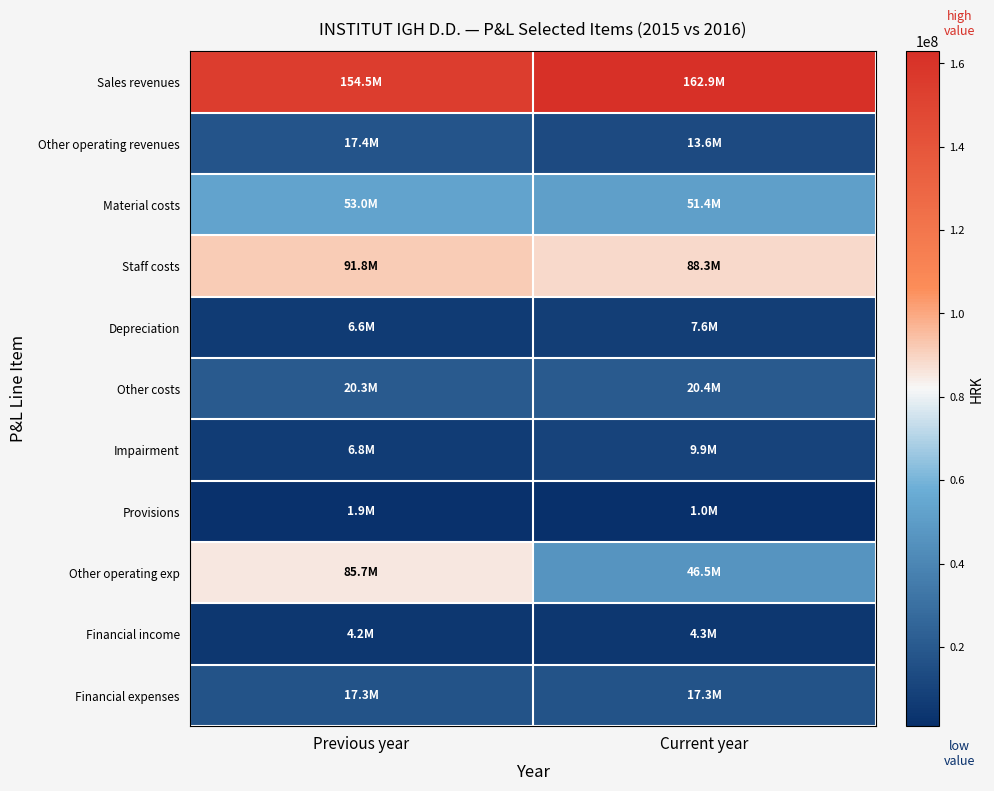

Reading left to right, list all the values displayed in this chart.

Sales revenues: Previous year=0.9	Current year=1.0
Other operating revenues: Previous year=0.1	Current year=0.1
Material costs: Previous year=0.3	Current year=0.3
Staff costs: Previous year=0.6	Current year=0.5
Depreciation: Previous year=0.0	Current year=0.0
Other costs: Previous year=0.1	Current year=0.1
Impairment: Previous year=0.0	Current year=0.1
Provisions: Previous year=0.0	Current year=0.0
Other operating exp: Previous year=0.5	Current year=0.3
Financial income: Previous year=0.0	Current year=0.0
Financial expenses: Previous year=0.1	Current year=0.1